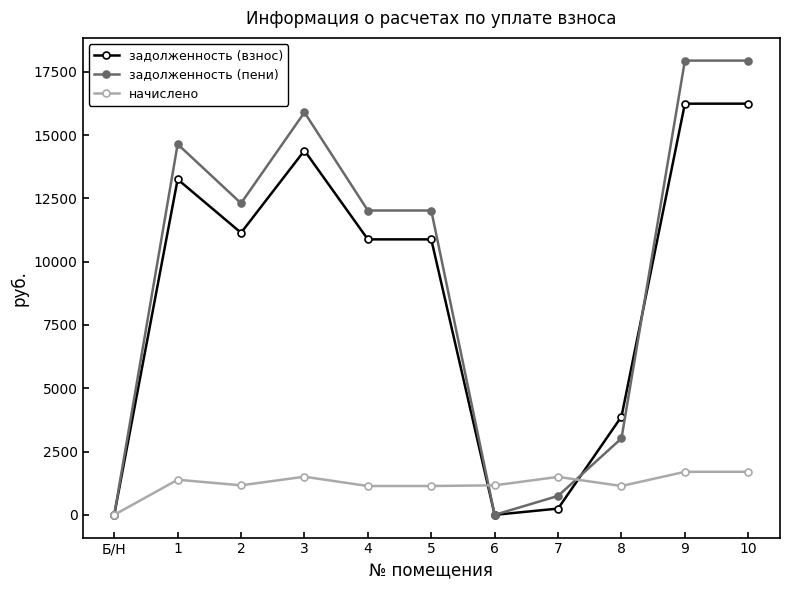

At which category does задолженность (взнос) reach its first local peak?

1